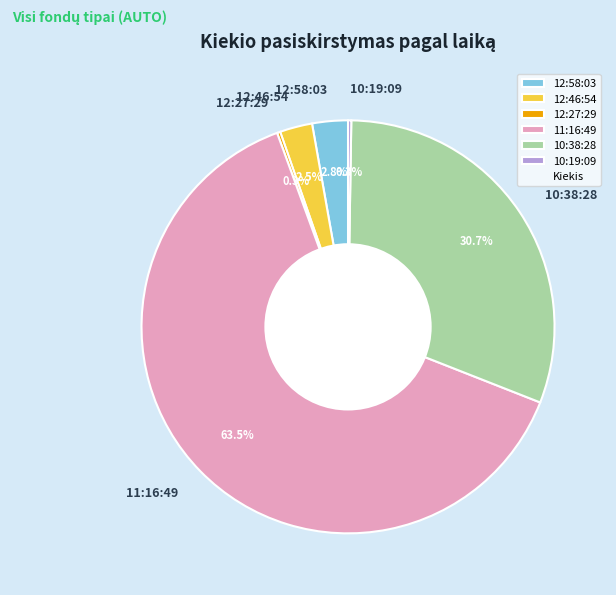

Is there any slice that represents more than half of the pie?

Yes